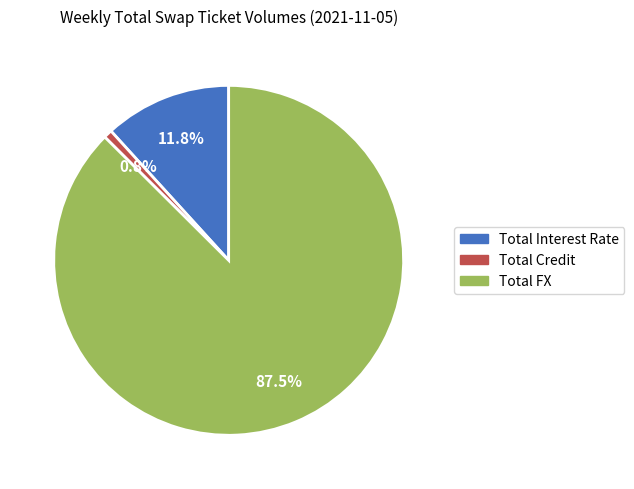

Between Total Credit and Total Interest Rate, which is larger?

Total Interest Rate